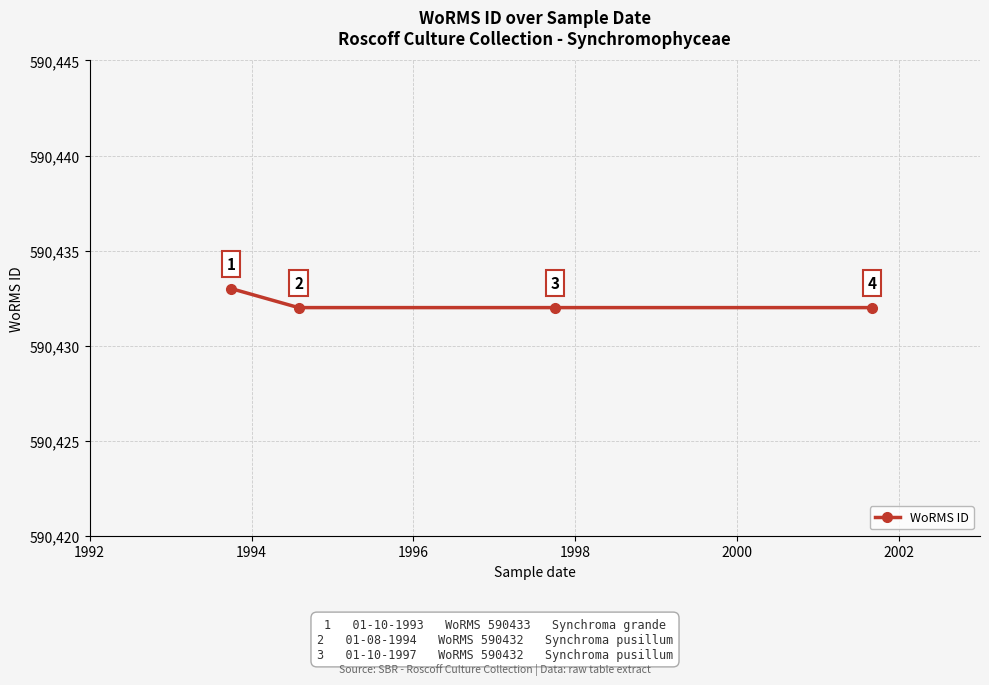

What is the sum of all values?

2361729